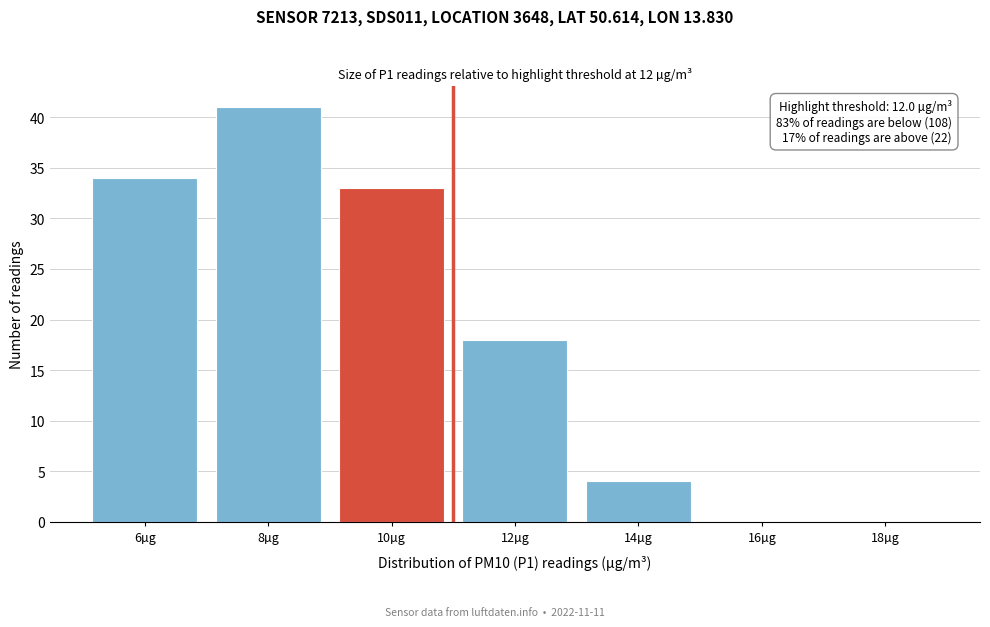

Reading left to right, extract all data points from this chart.

6µg=34	8µg=41	10µg=33	12µg=18	14µg=4	16µg=0	18µg=0